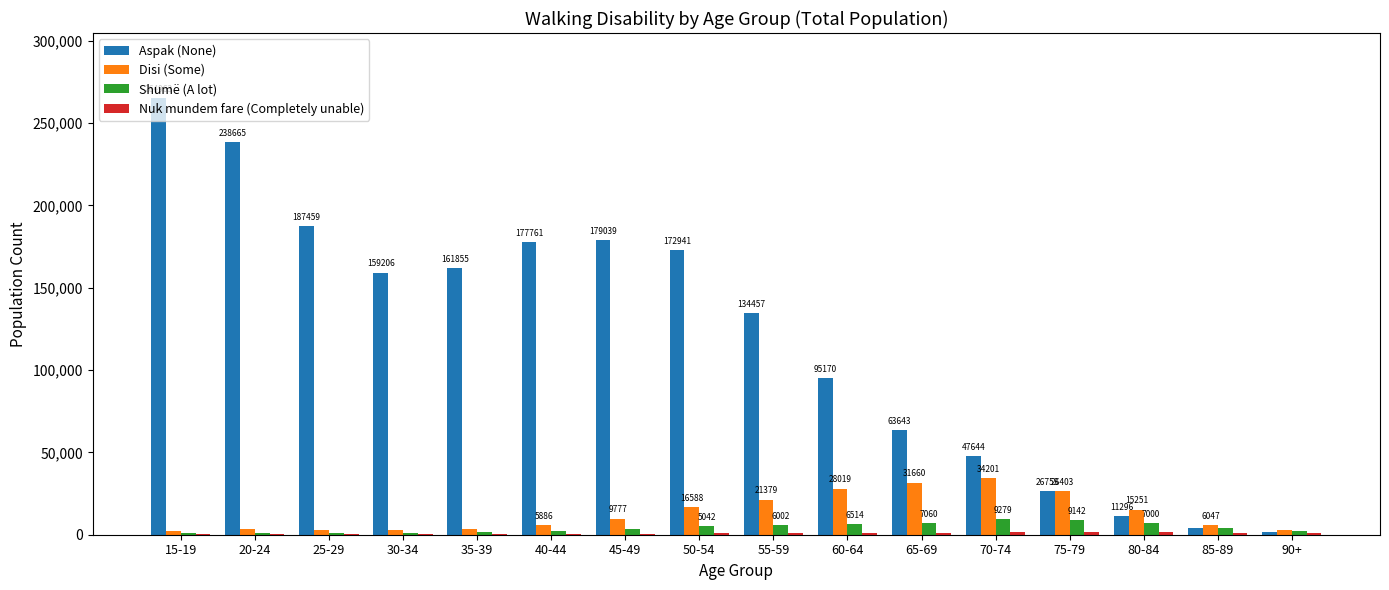

What is the sum of all Shumë (A lot) values?

67638